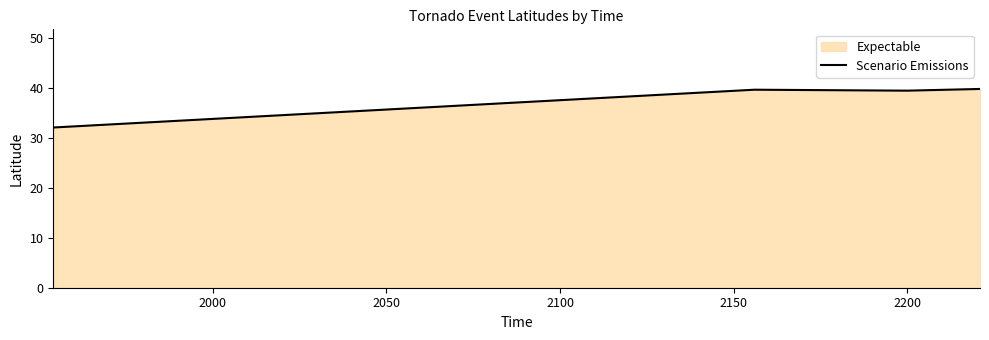

What is the maximum value shown in the chart?

39.8